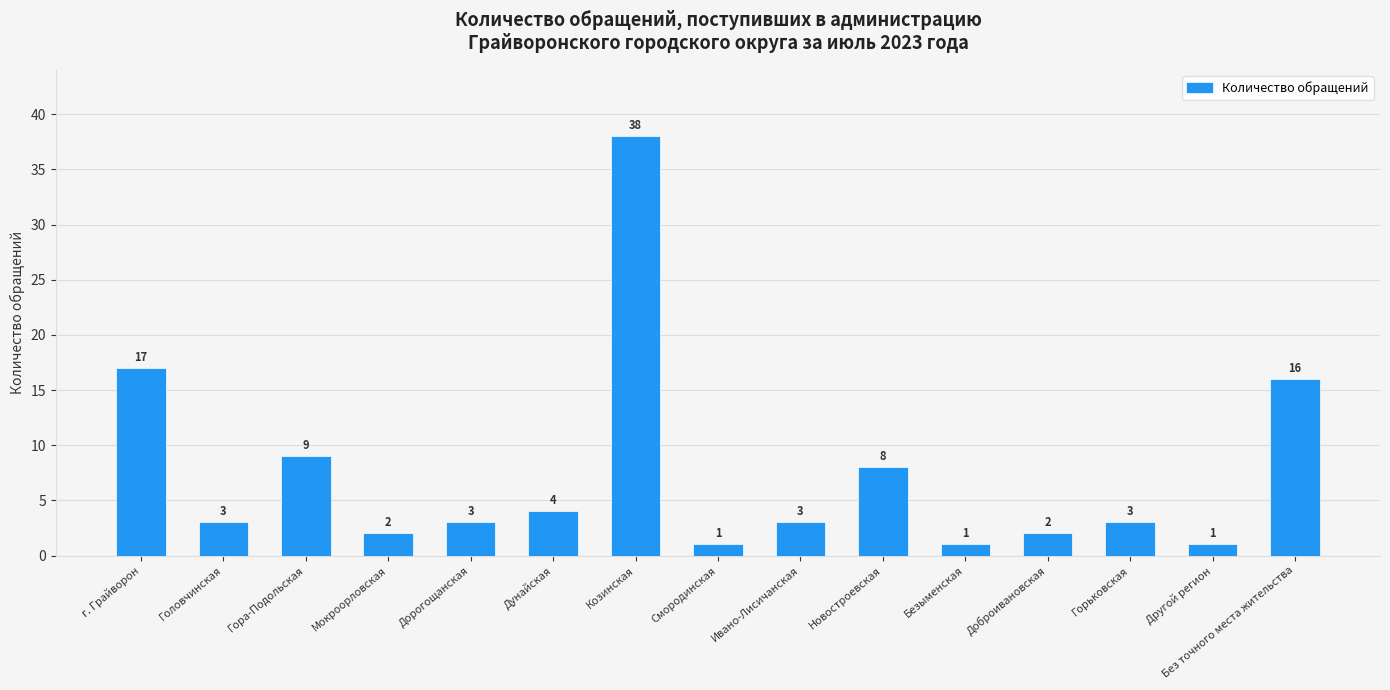

Which category has the highest value across all series?

Козинская